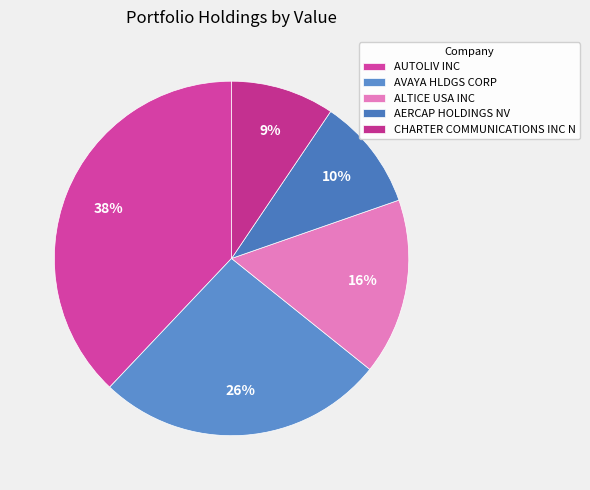

What is the total percentage of AVAYA HLDGS CORP and AERCAP HOLDINGS NV?

36.5%